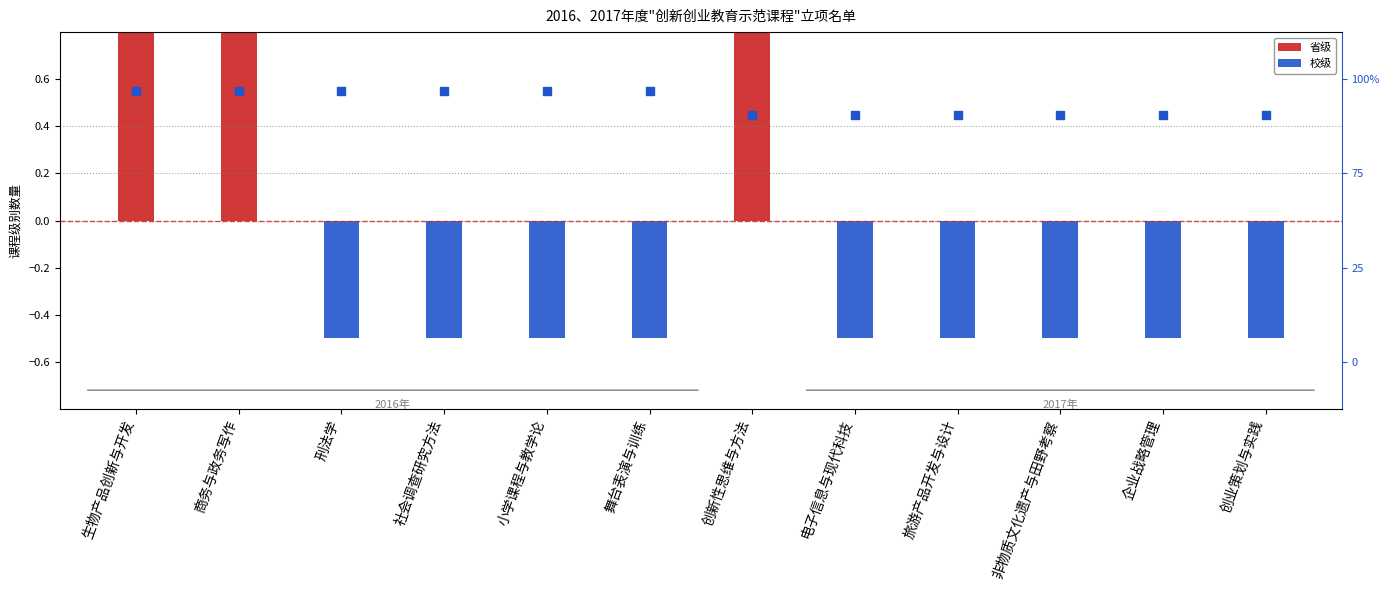

Which series reaches the minimum Y coordinate?

校级